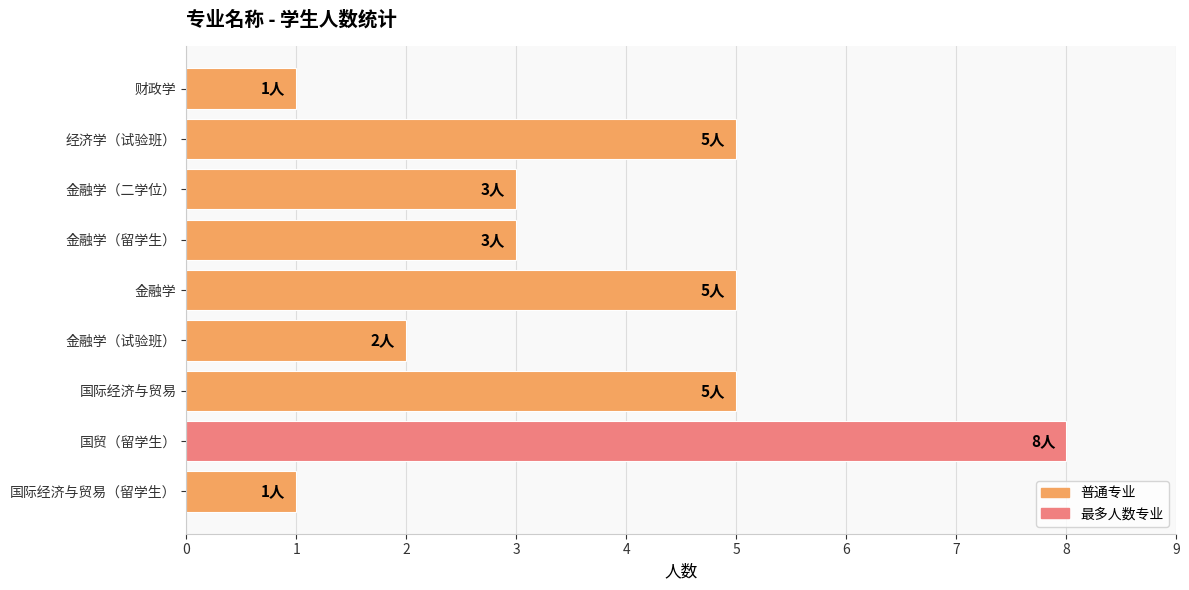

What is the label of the 2nd bar from the bottom?

国贸（留学生）